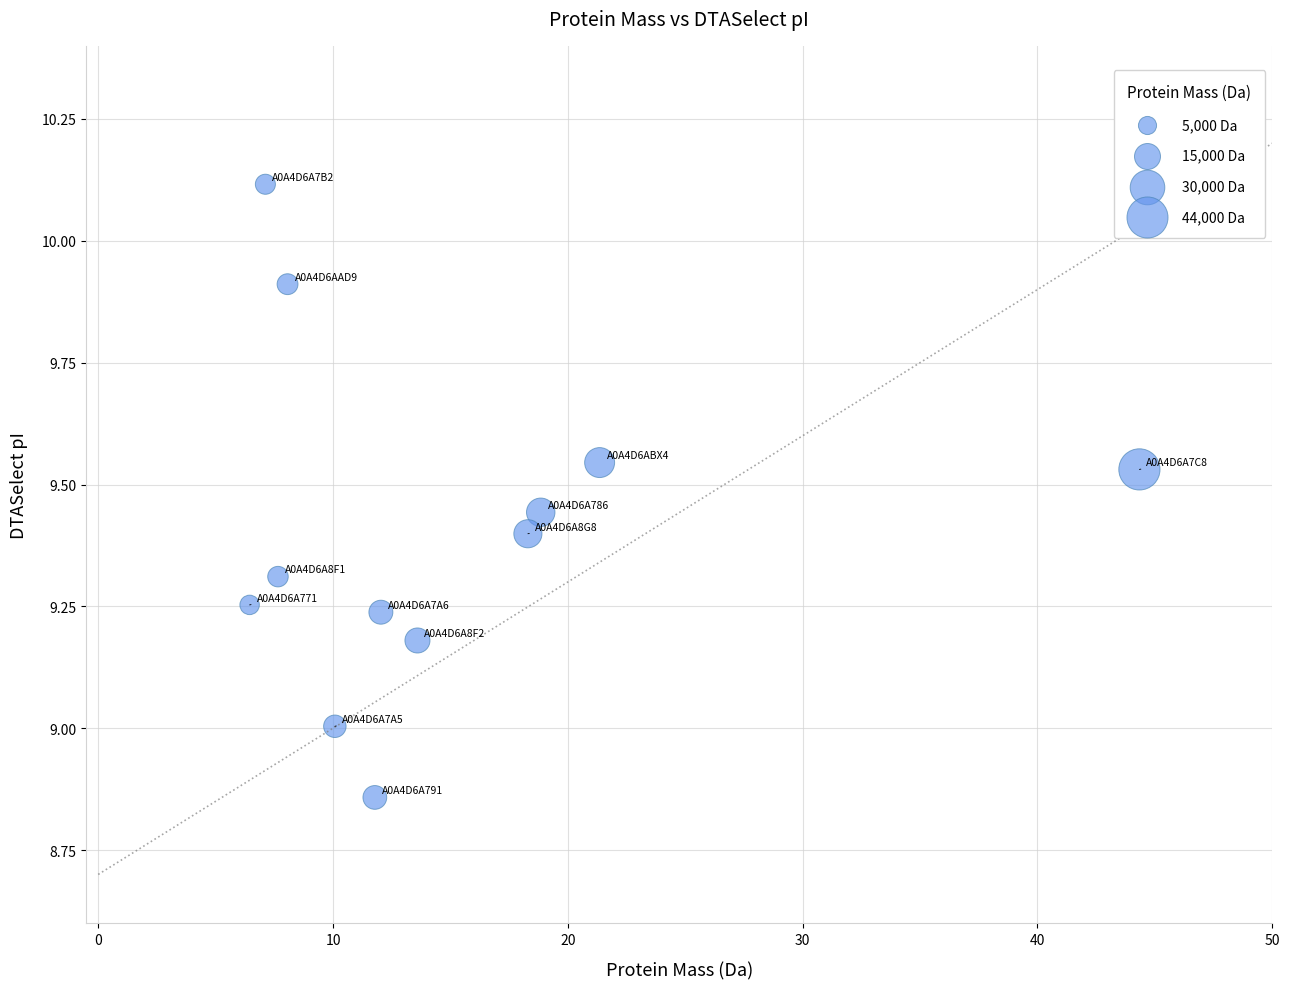

What is the range of Y values (max minus min)?

1.3